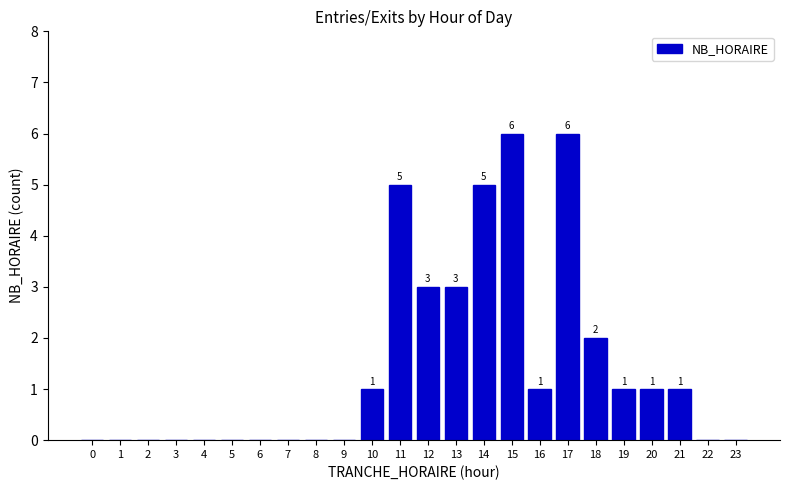

Reading left to right, transcribe all the data shown in this chart.

0=0	1=0	2=0	3=0	4=0	5=0	6=0	7=0	8=0	9=0	10=1	11=5	12=3	13=3	14=5	15=6	16=1	17=6	18=2	19=1	20=1	21=1	22=0	23=0